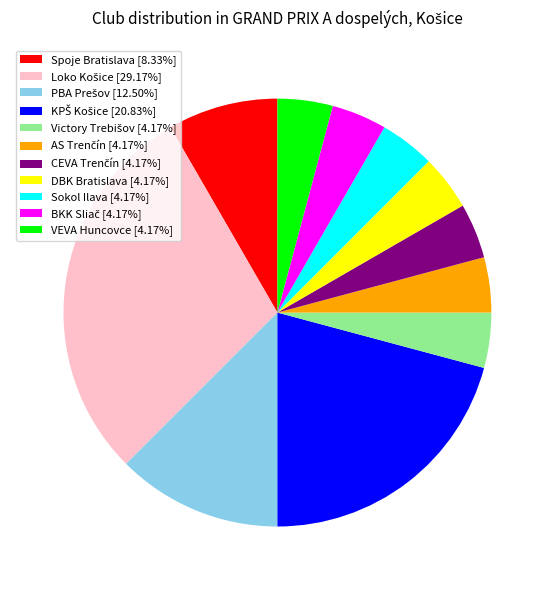

Count the number of slices in the pie.

11